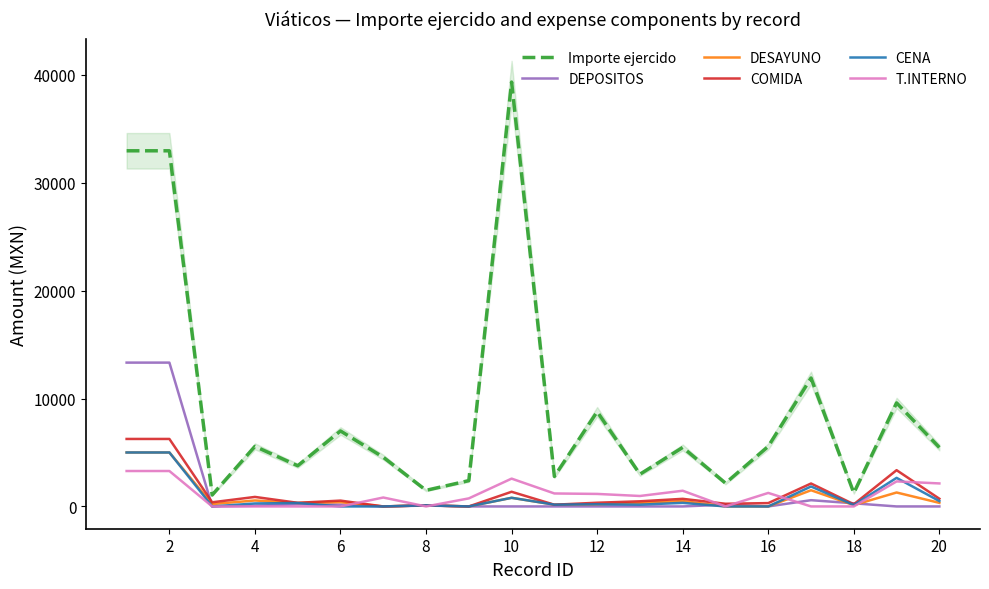

True or false: DESAYUNO and CENA cross at least once.

False